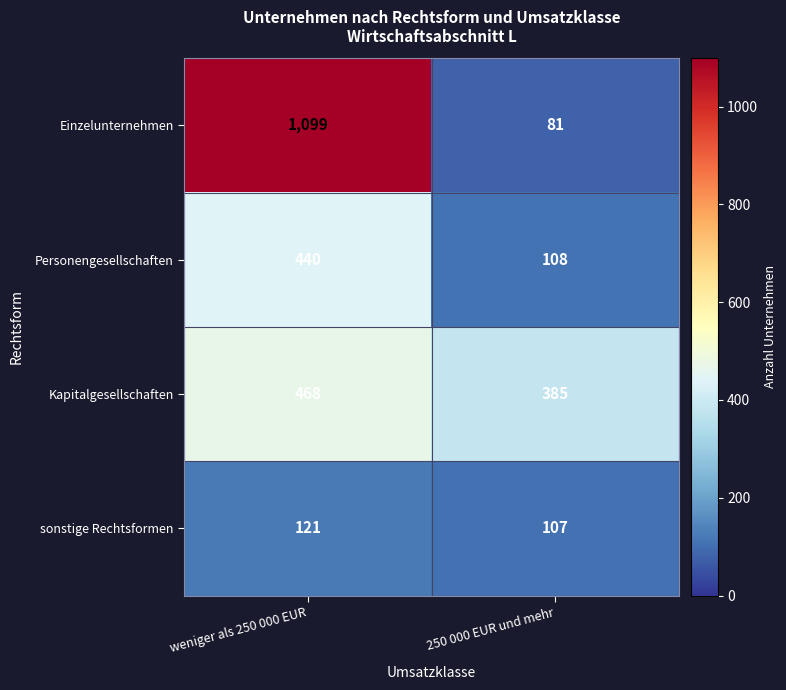

Reading right to left, extract all data points from this chart.

Einzelunternehmen: 81	1099
Personengesellschaften: 108	440
Kapitalgesellschaften: 385	468
sonstige Rechtsformen: 107	121